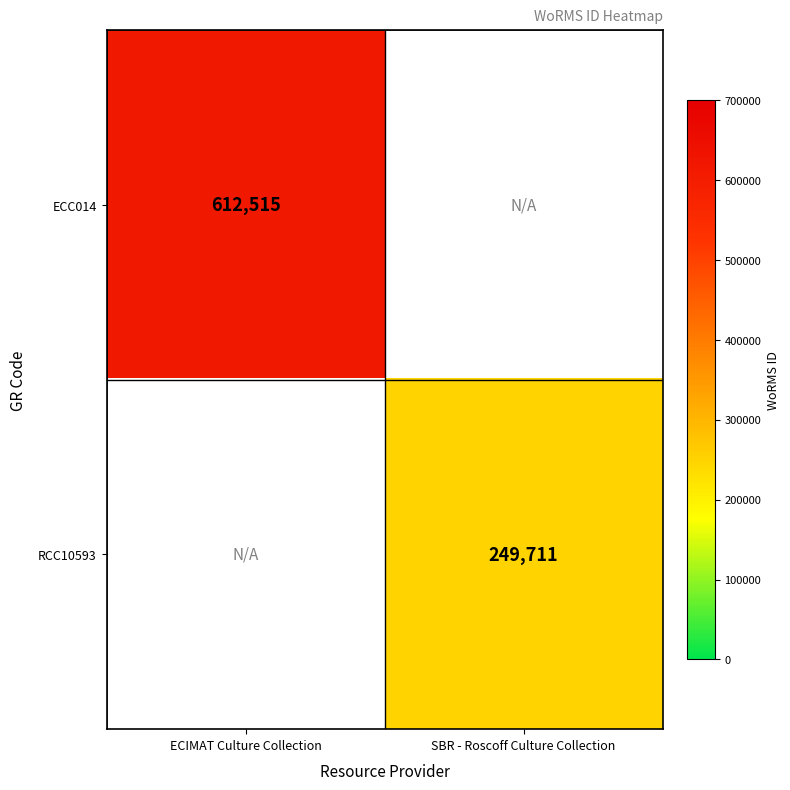

True or false: RCC10593 has a value of 346328 at SBR - Roscoff Culture Collection.

False